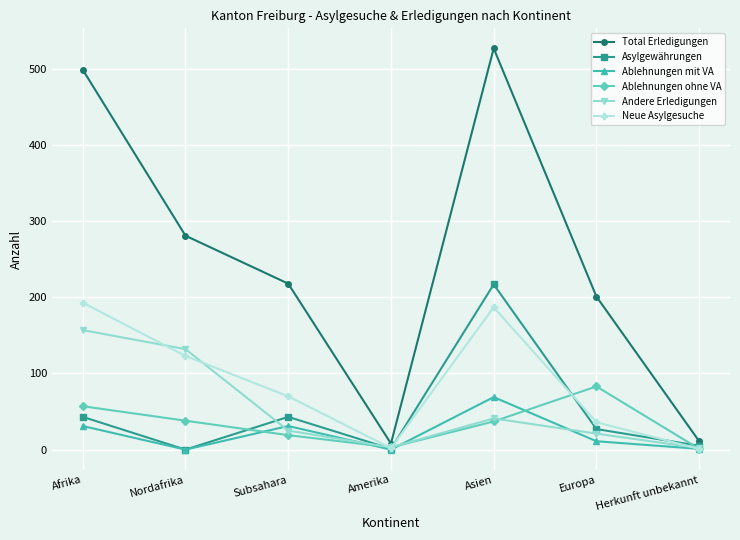

Which series has the largest range (max minus min)?

Total Erledigungen